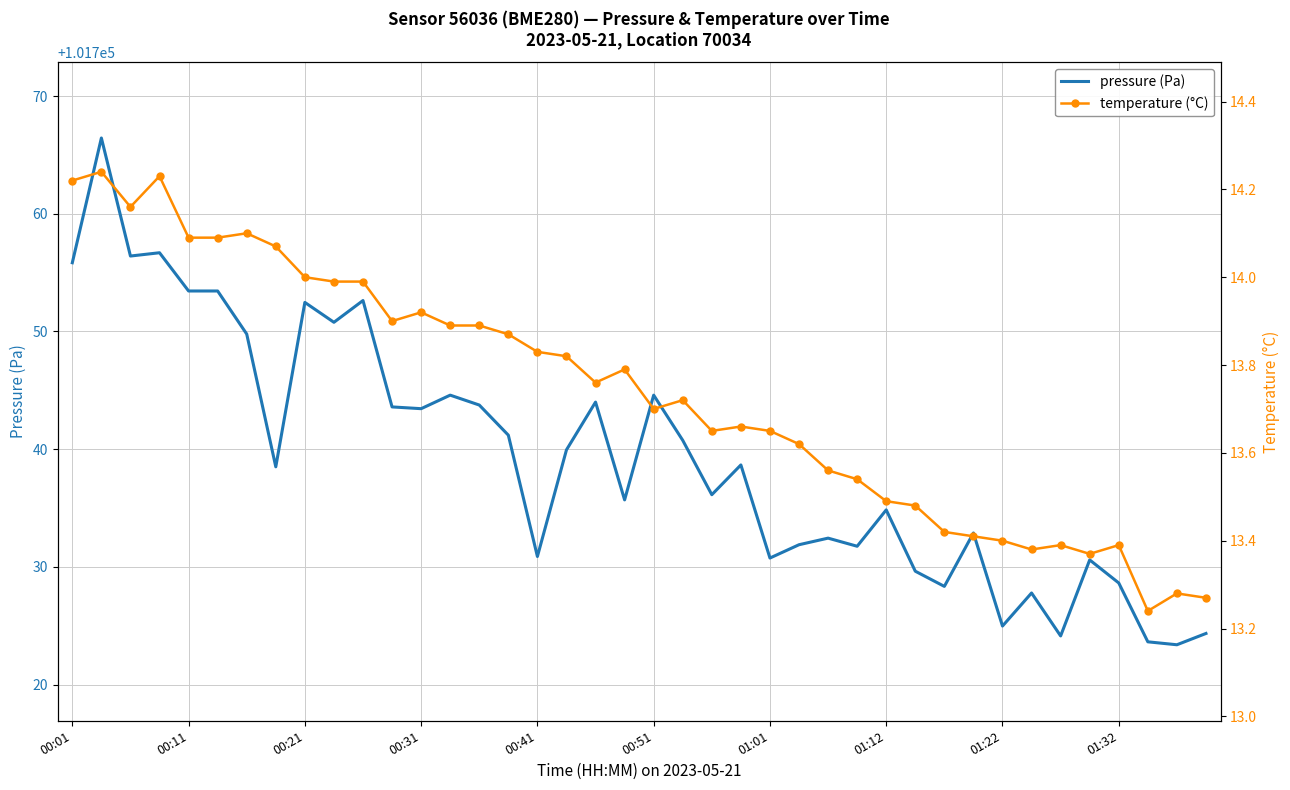

At which category does the chart reach its minimum across all series?

37